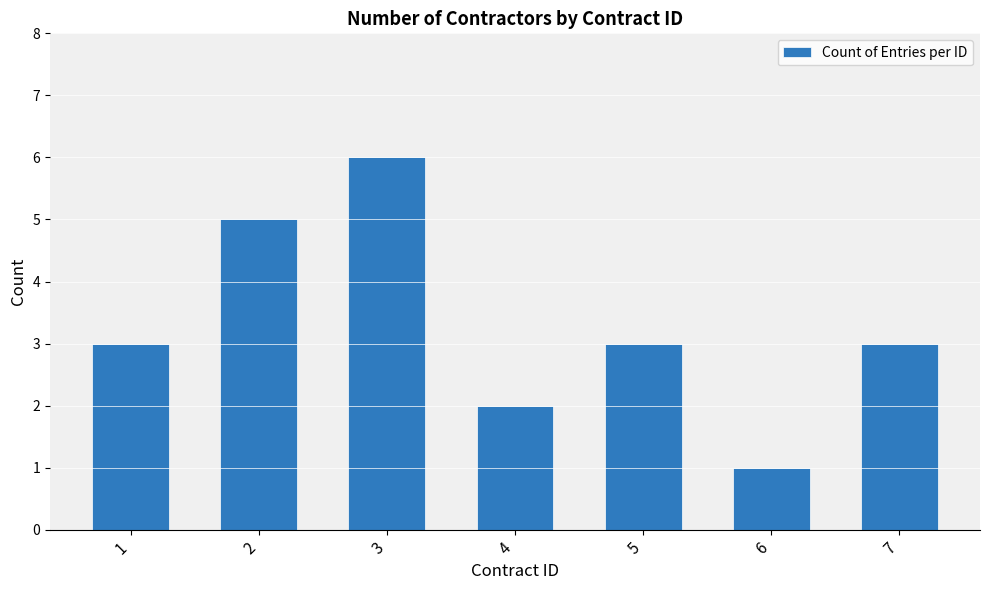

What is the maximum value shown in the chart?

6